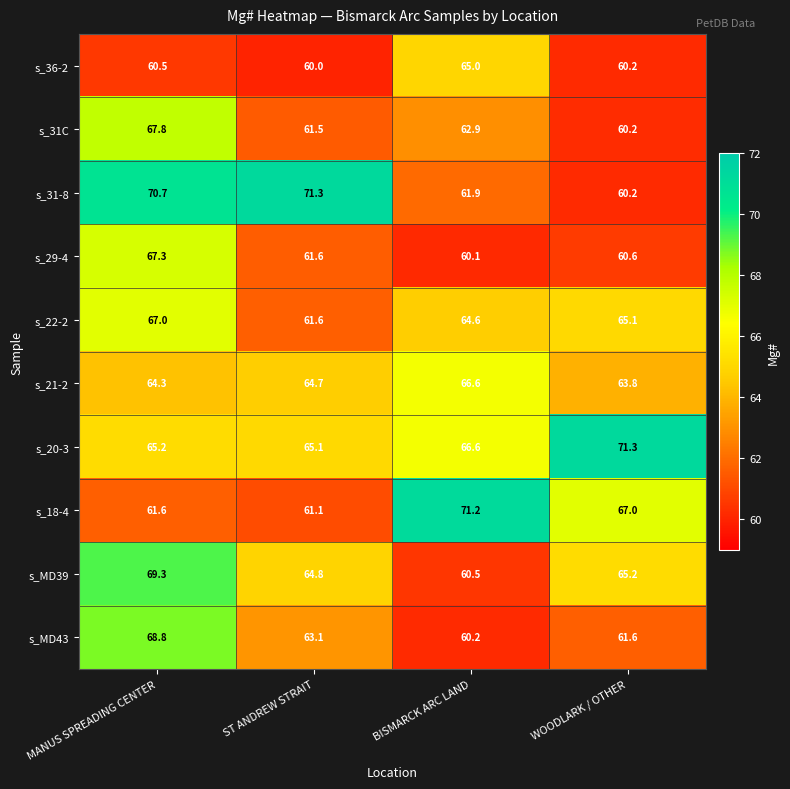

List the labels in order of s_20-3 value, largest first.

WOODLARK / OTHER, BISMARCK ARC LAND, MANUS SPREADING CENTER, ST ANDREW STRAIT